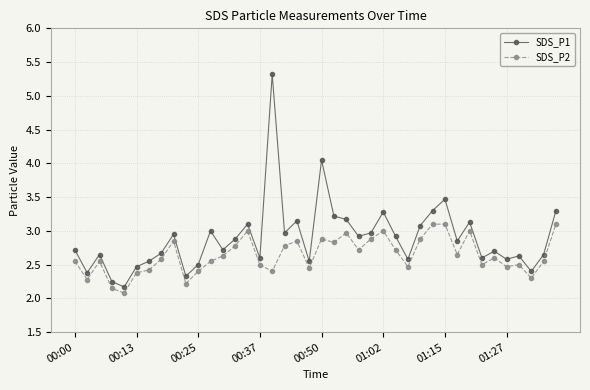

What is the maximum value shown in the chart?

5.3